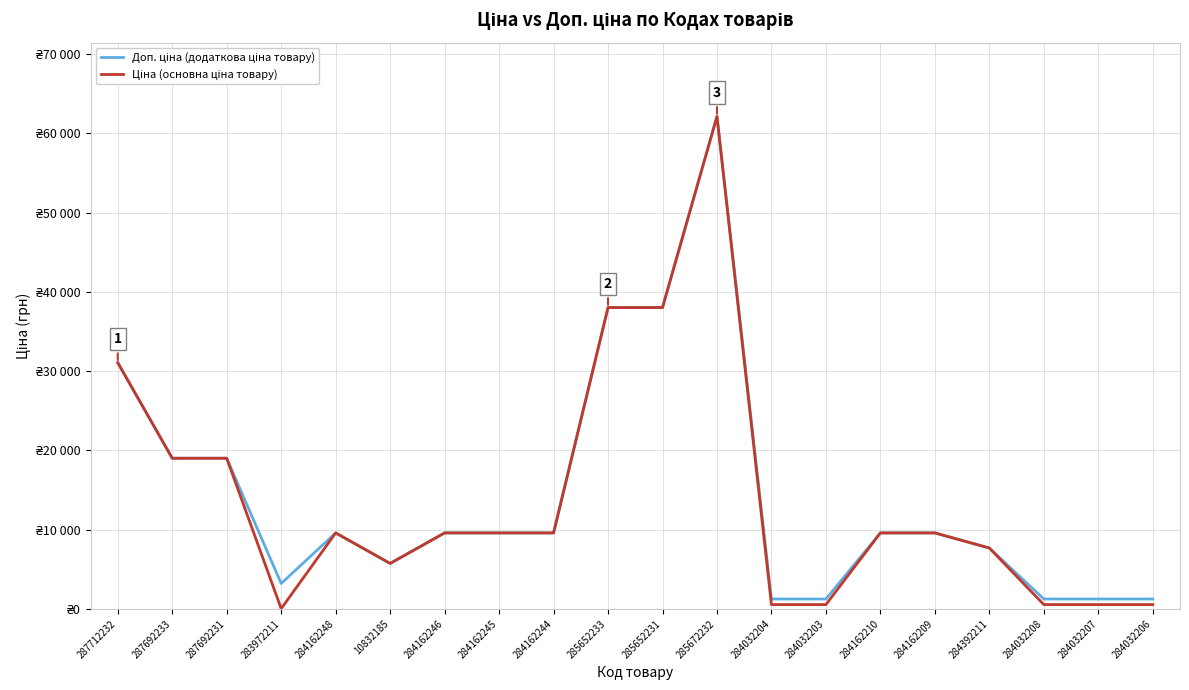

Does the chart display data point markers on the line(s)?

No